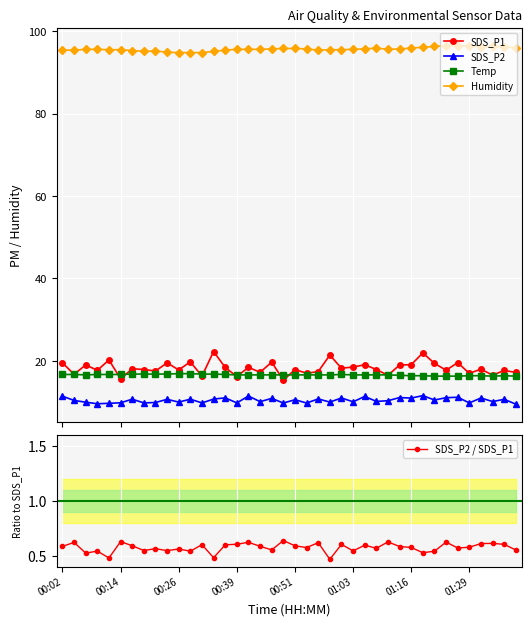

True or false: SDS_P1 has more than 1 interior local peaks.

True